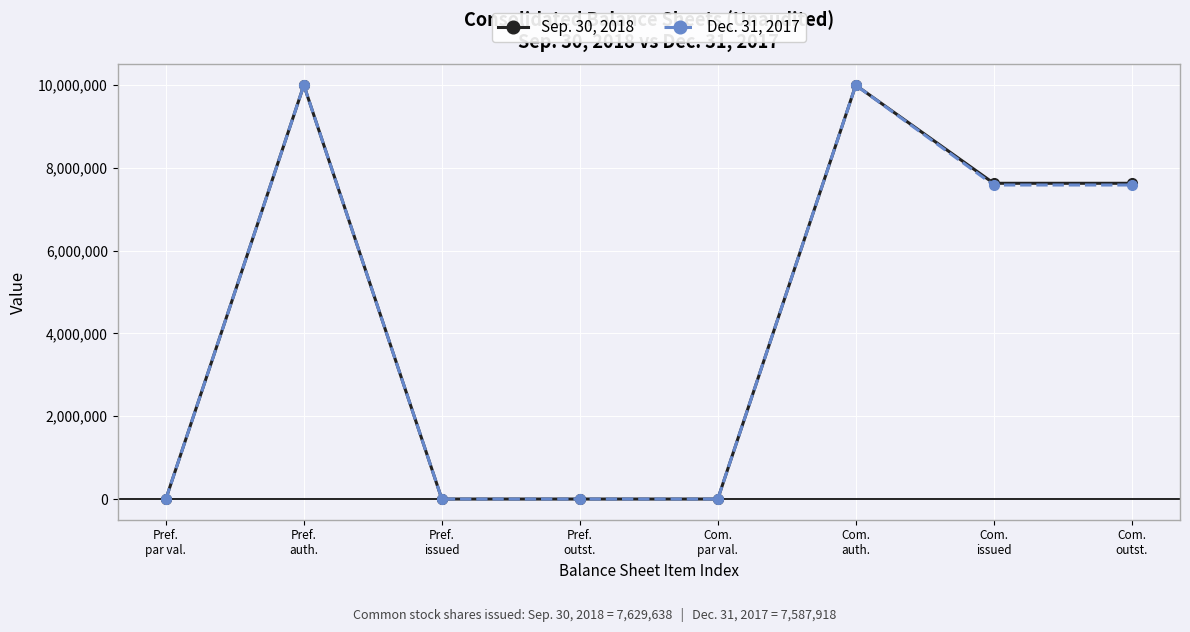

What is the maximum value shown in the chart?

10000000